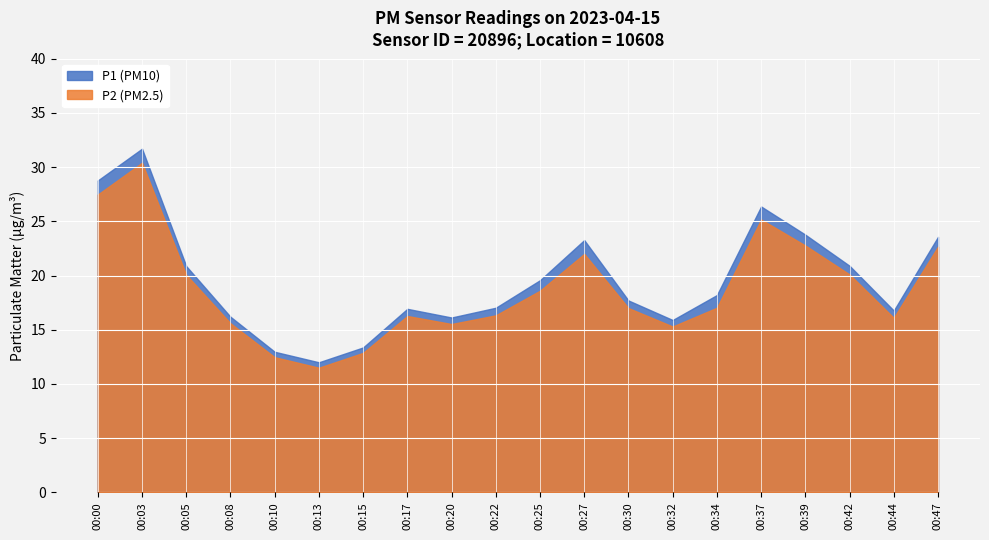

The value of P2 at 00:08 is 22.3. True or false?

False